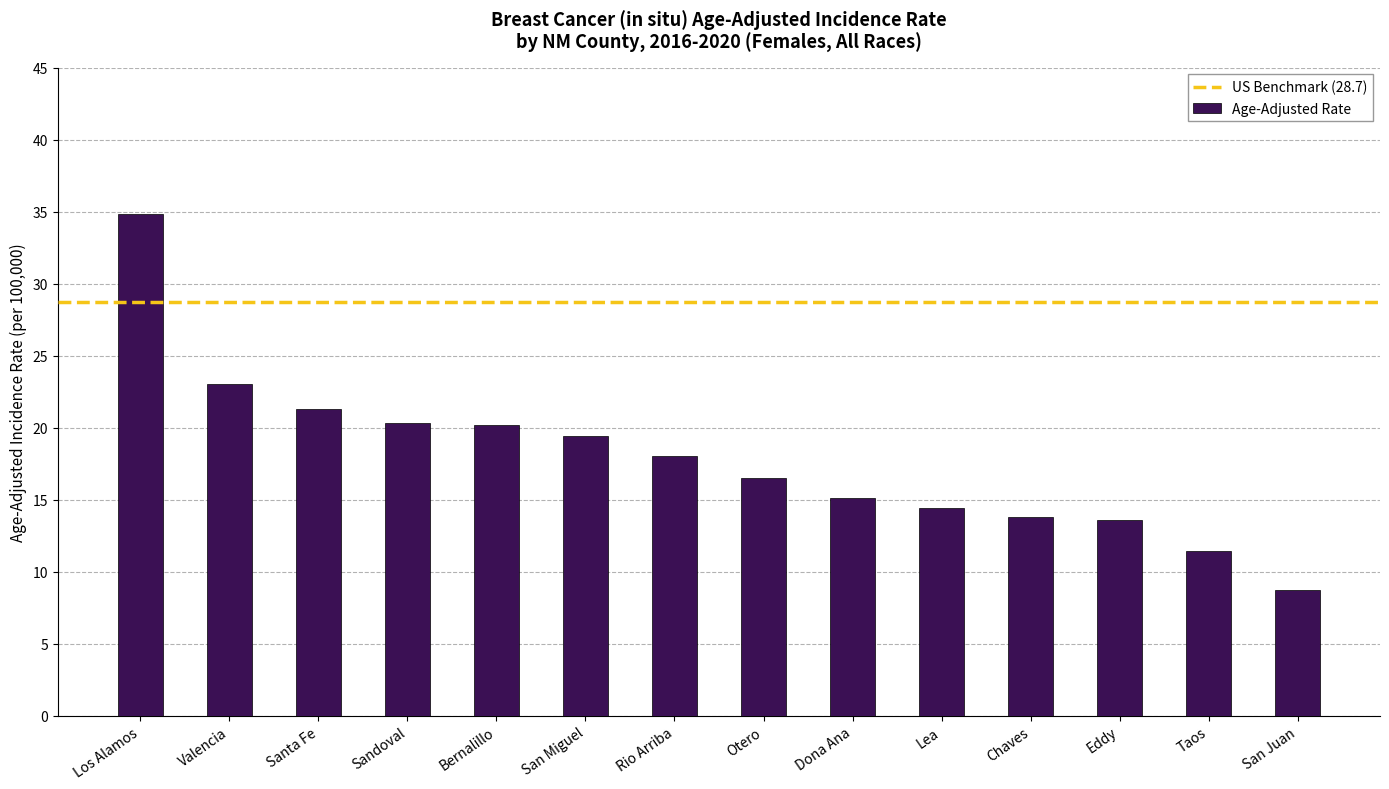

What is the sum of the values at San Miguel and Chaves?

33.2